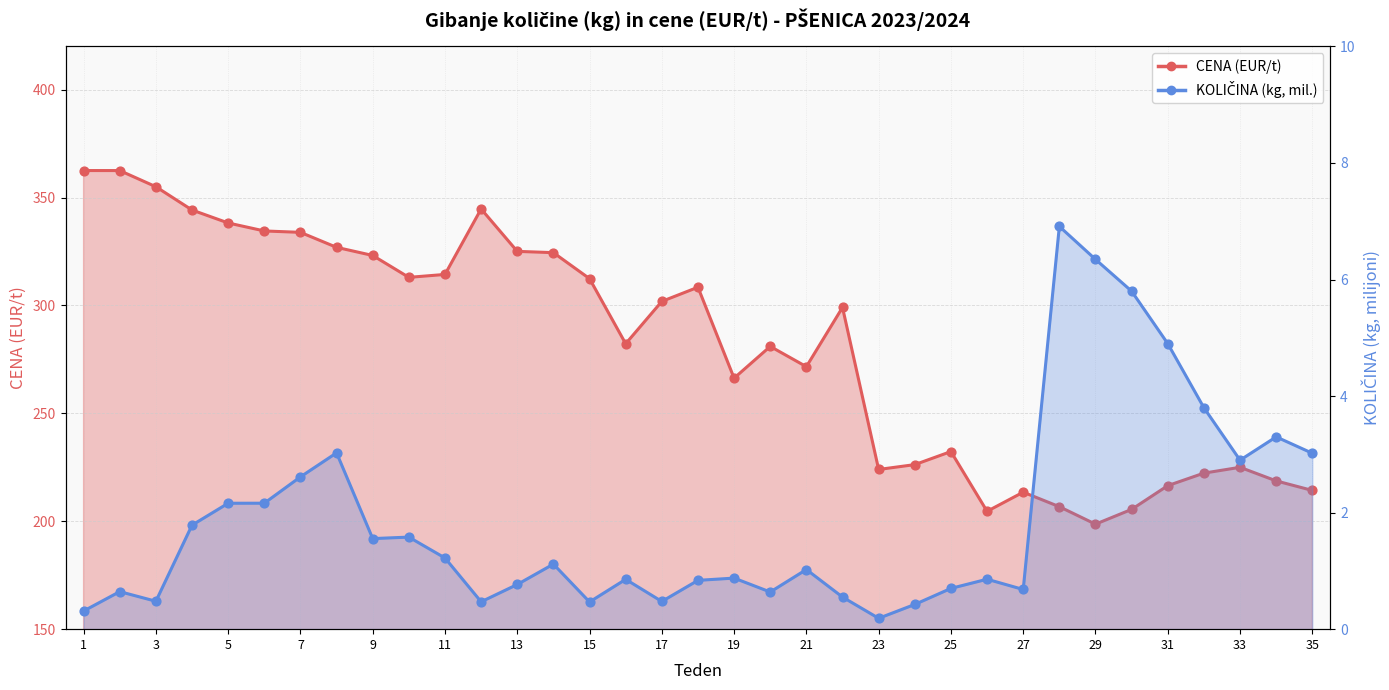

At how many categories does at least one series exceed 279?

20